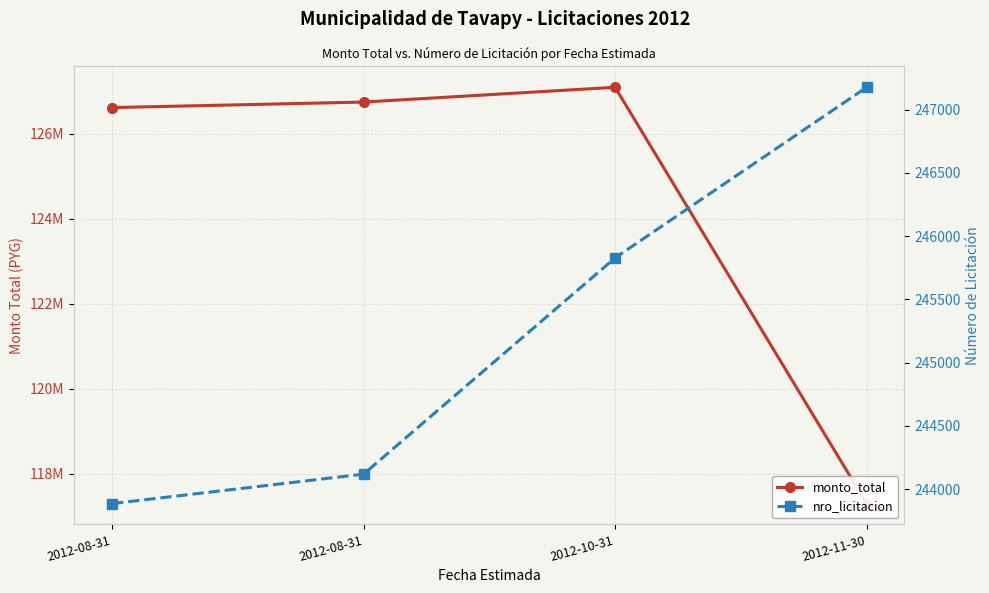

What is the sum of all monto_total values?

497765060